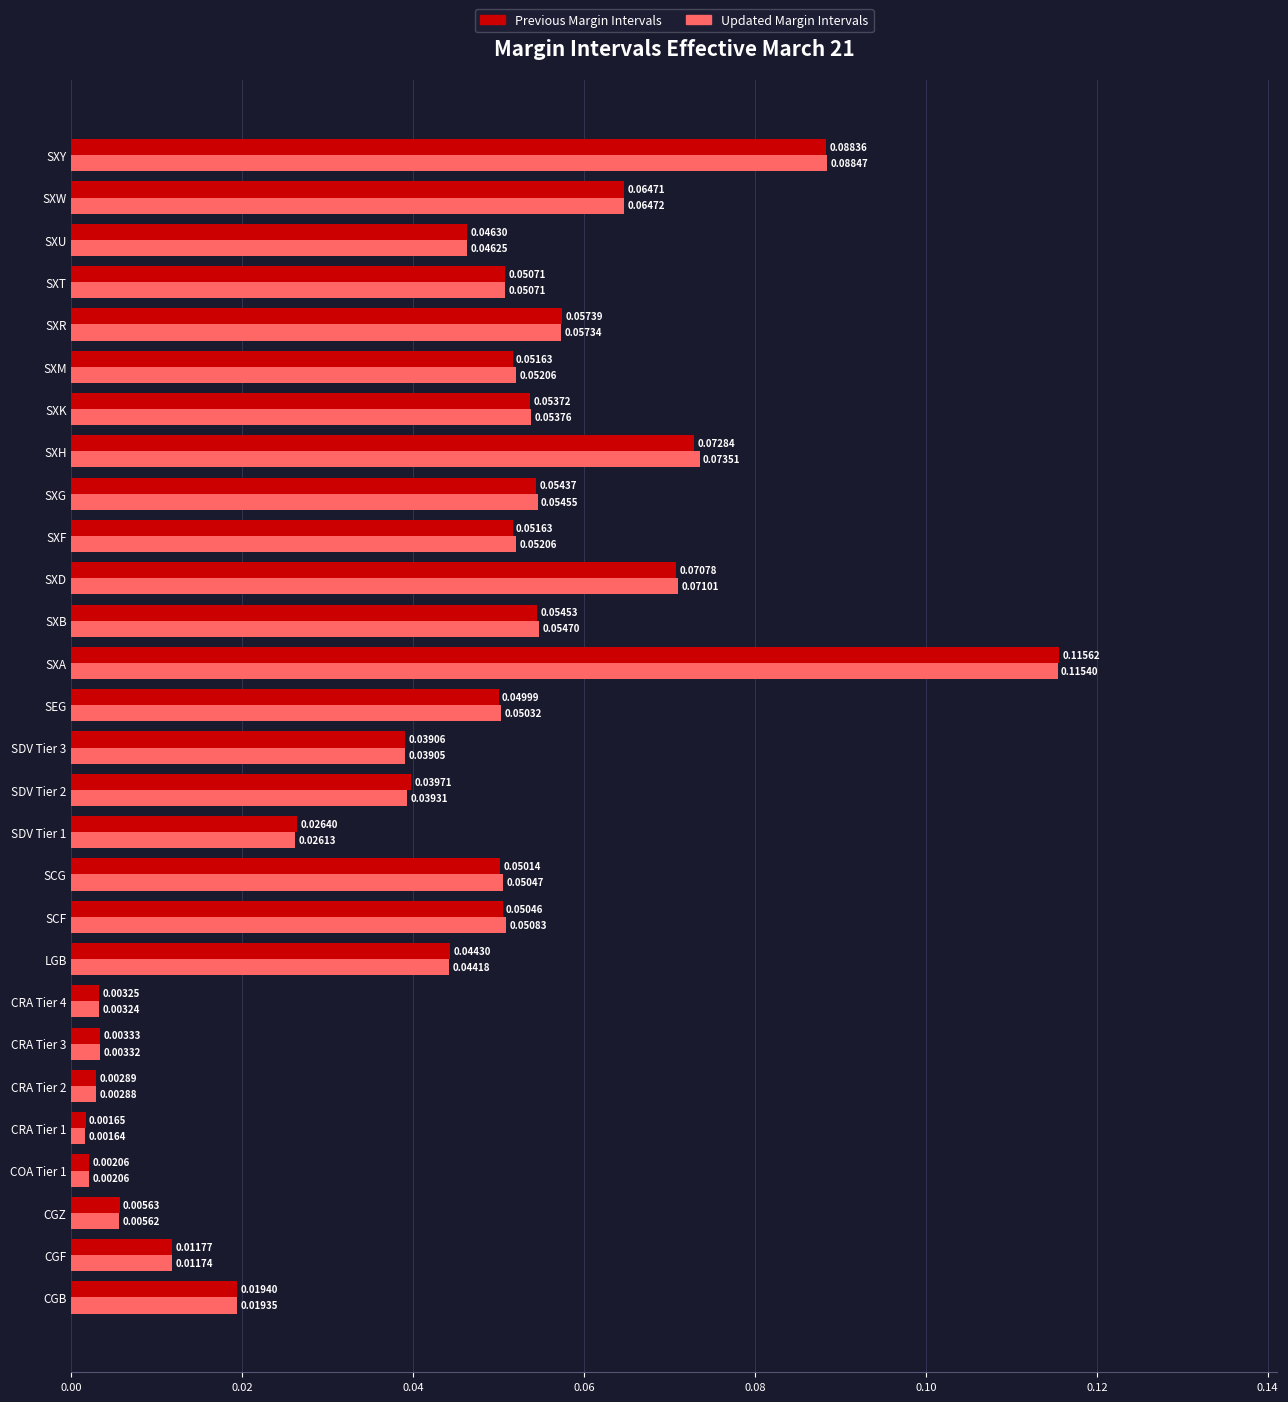

What is the sum of all Updated Margin Intervals values?

1.2